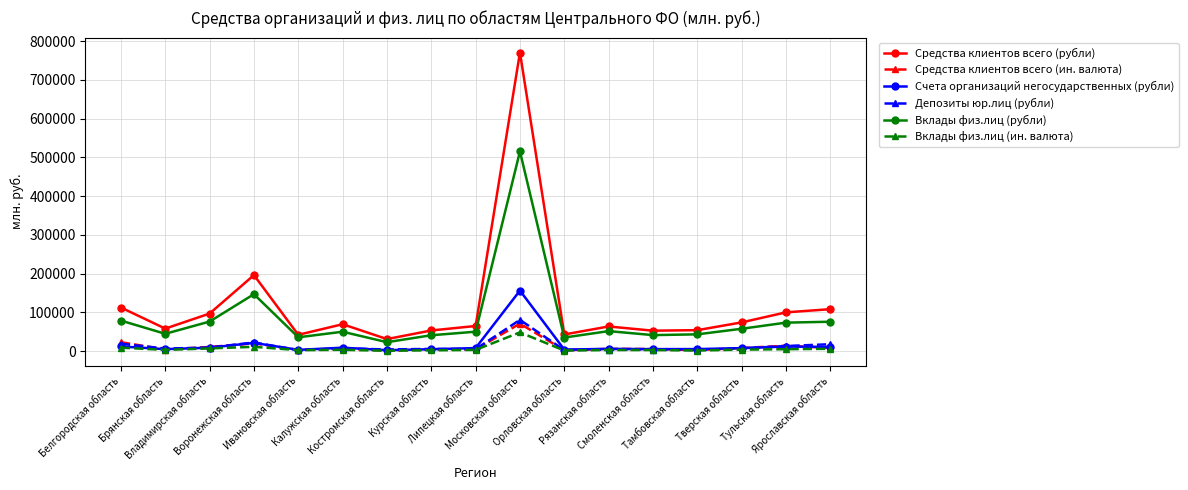

True or false: Вклады физ.лиц (ин. валюта) and Вклады физ.лиц (рубли) intersect in this chart.

False